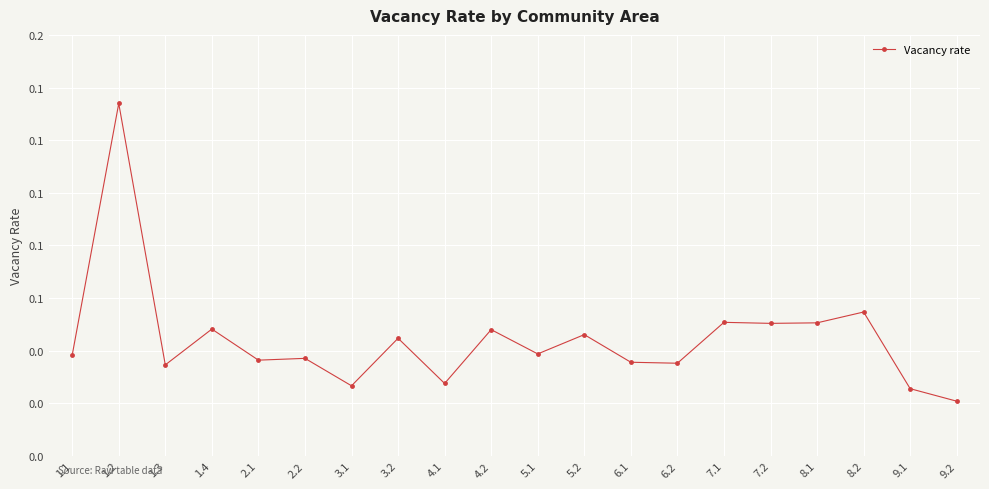

True or false: the data has more than 1 interior local peaks.

True